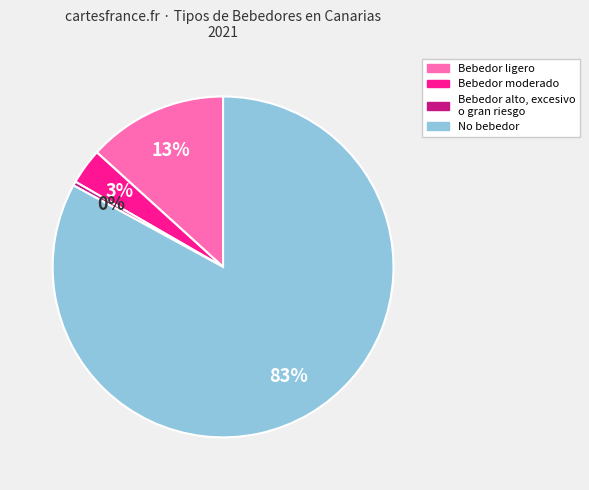

Is the sum of Bebedor moderado and Bebedor alto, excesivo o gran riesgo greater than half?

No